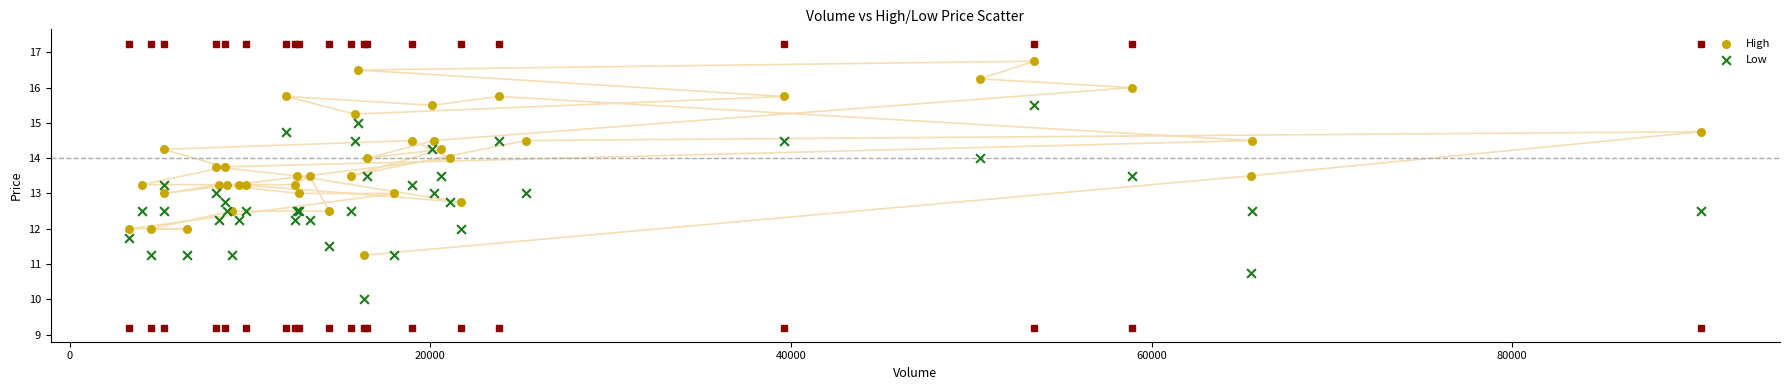

What is the X range (max minus min) for the scatter plot?

87200.0